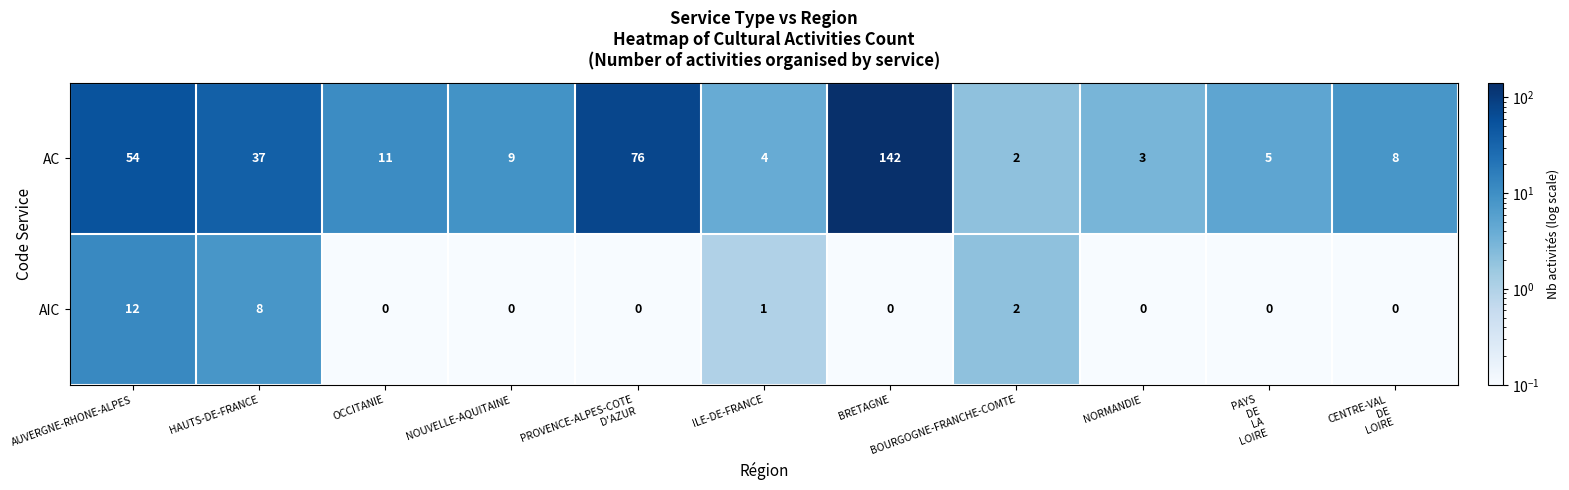

List the series in order of their peak value, highest first.

AC, AIC